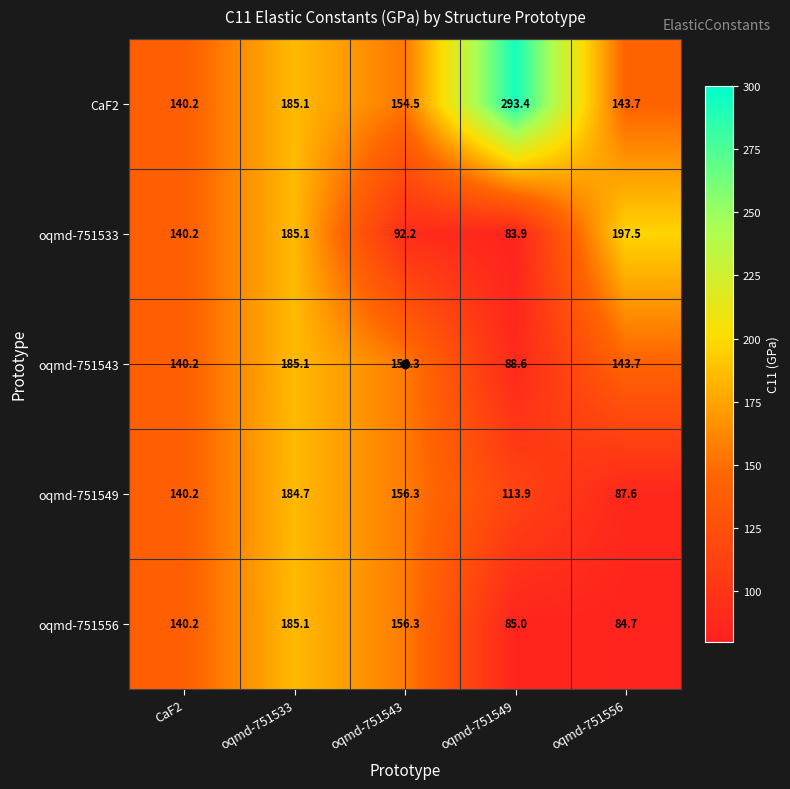

Which category has the lowest value across all series?

oqmd-751549